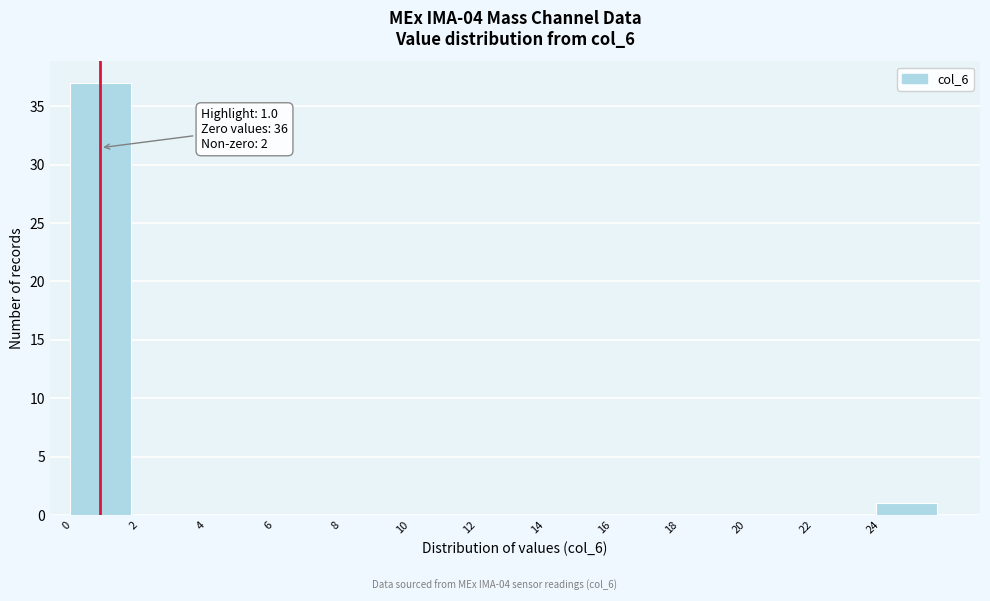

Which range on the x-axis has the tallest bar?

0 to 2